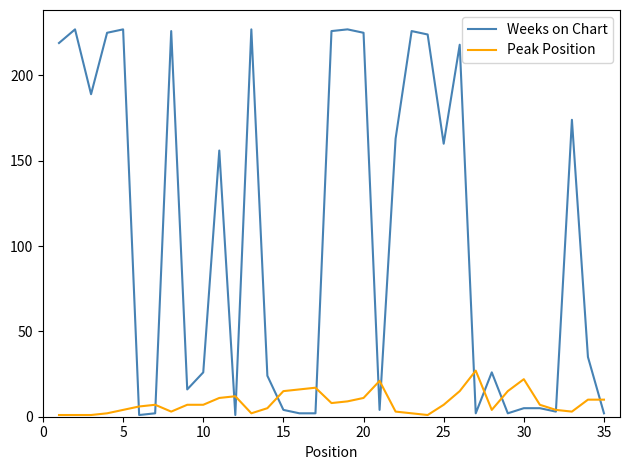

Which series has the widest spread of values?

Weeks on Chart